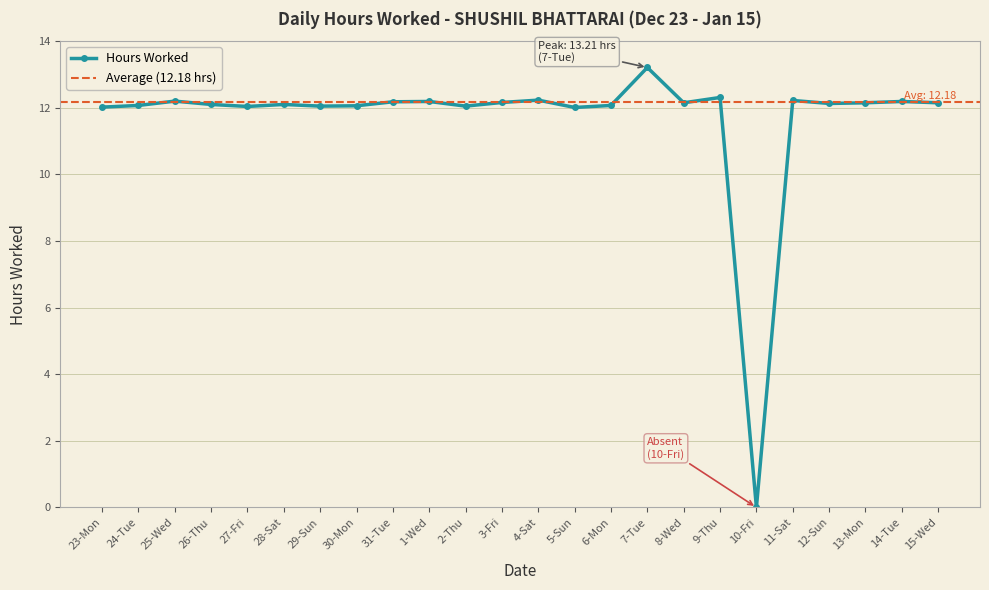

Rank the categories by value from highest to lowest.

7-Tue, 9-Thu, 4-Sat, 11-Sat, 25-Wed, 1-Wed, 14-Tue, 31-Tue, 3-Fri, 8-Wed, 13-Mon, 15-Wed, 12-Sun, 26-Thu, 28-Sat, 24-Tue, 6-Mon, 30-Mon, 29-Sun, 2-Thu, 27-Fri, 23-Mon, 5-Sun, 10-Fri